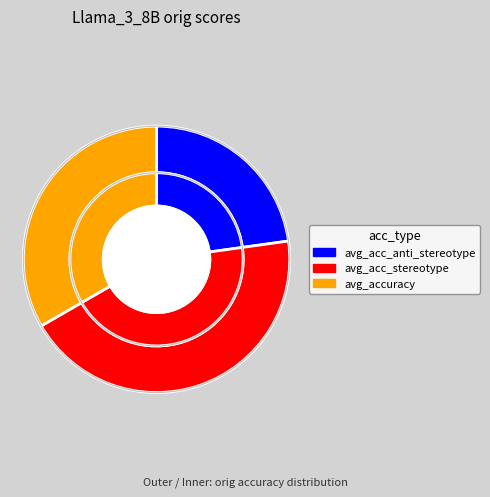

Which category has the smallest portion of the pie?

avg_acc_anti_stereotype